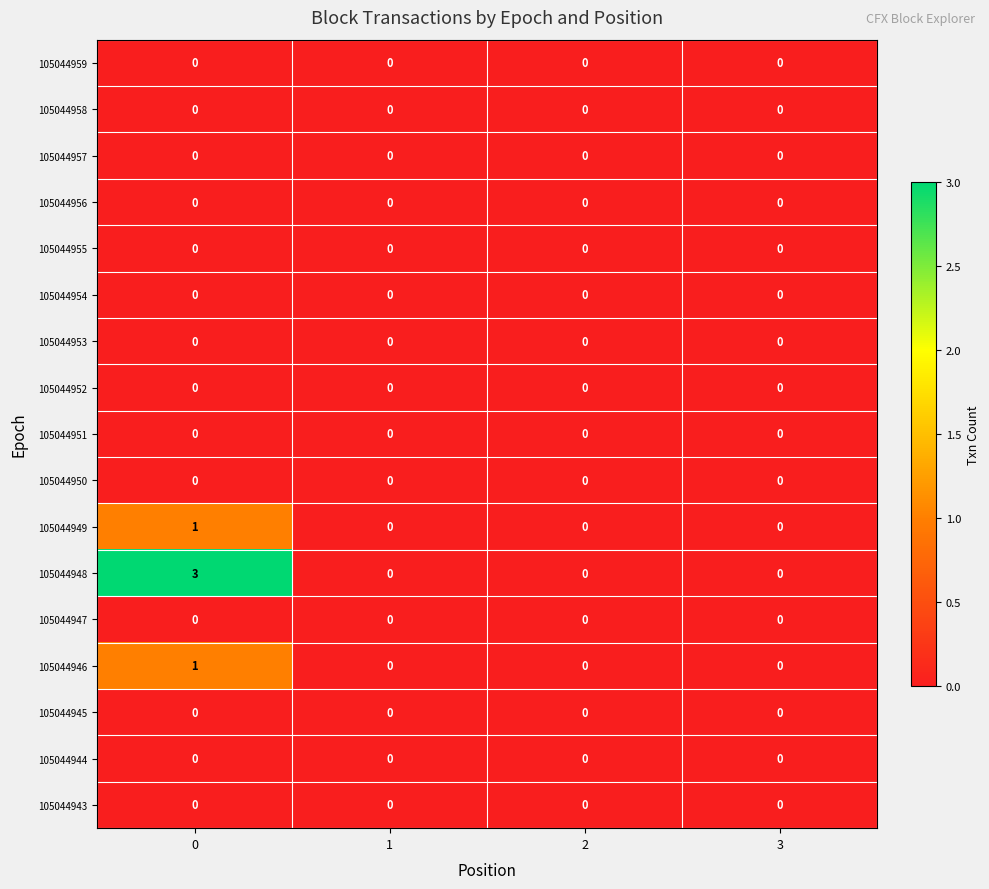

Which series has the largest range (max minus min)?

105044948